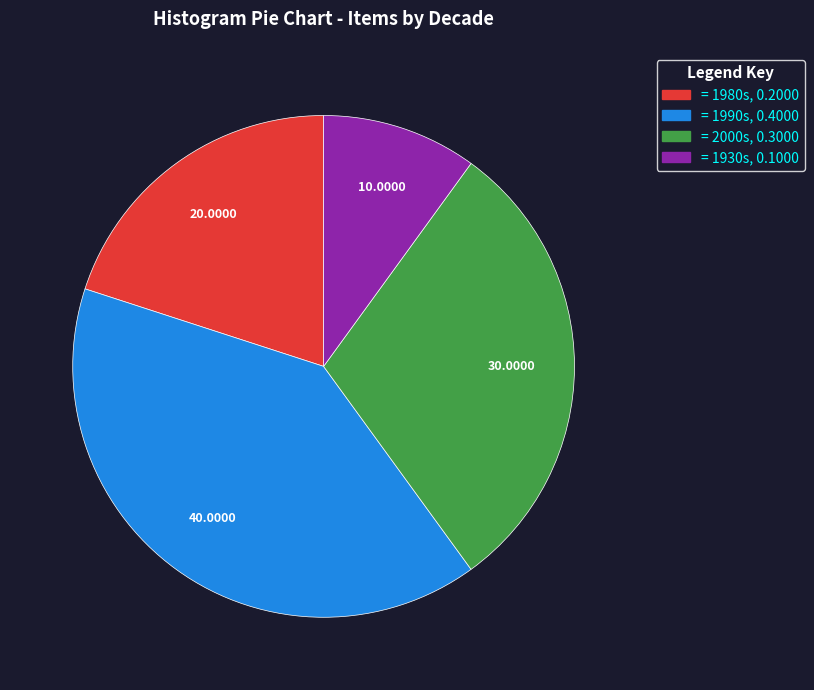

Is there a majority slice in this chart?

No